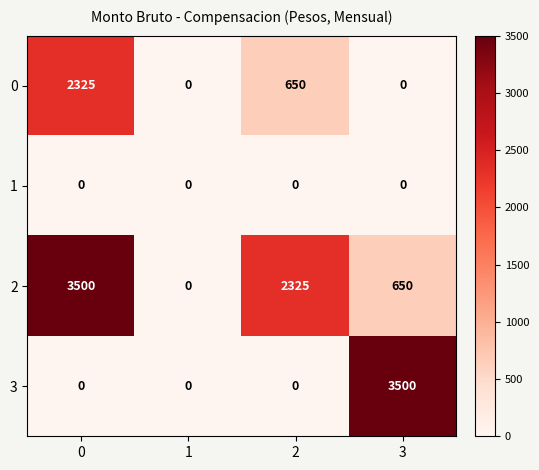

Count the number of data series in this chart.

4